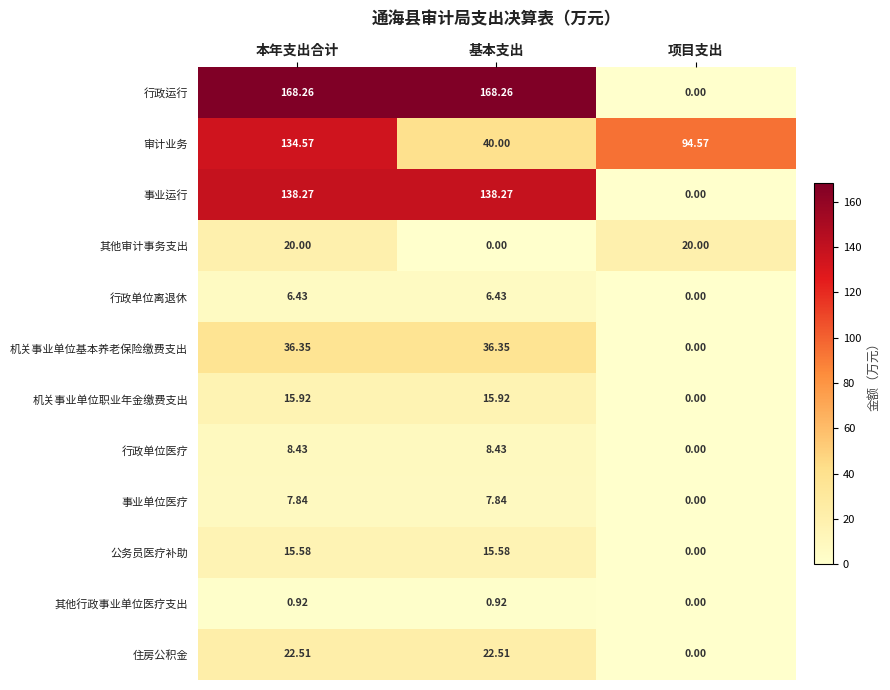

List the series in order of their peak value, highest first.

行政运行, 事业运行, 审计业务, 机关事业单位基本养老保险缴费支出, 住房公积金, 其他审计事务支出, 机关事业单位职业年金缴费支出, 公务员医疗补助, 行政单位医疗, 事业单位医疗, 行政单位离退休, 其他行政事业单位医疗支出